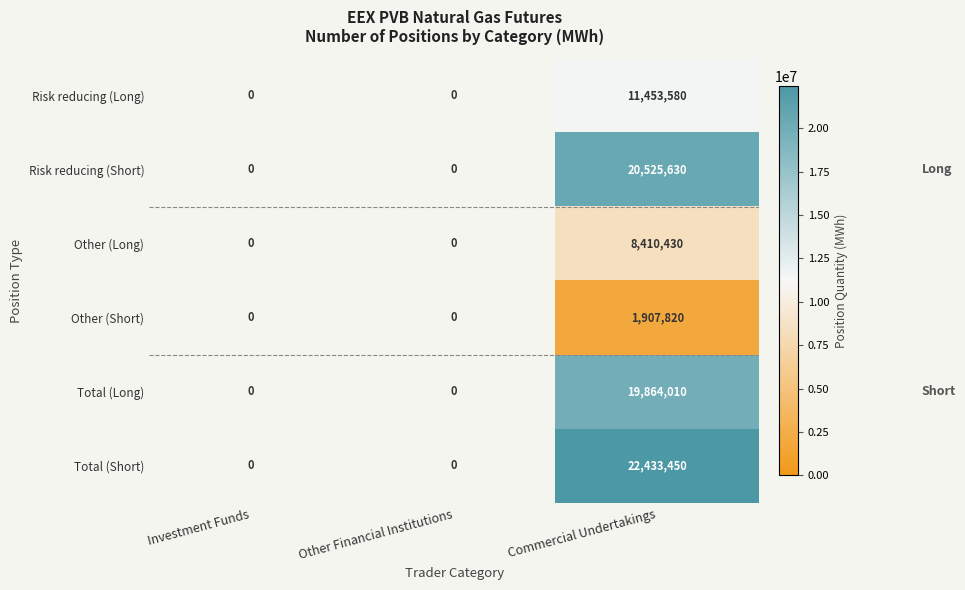

Count the number of categories in the chart.

3